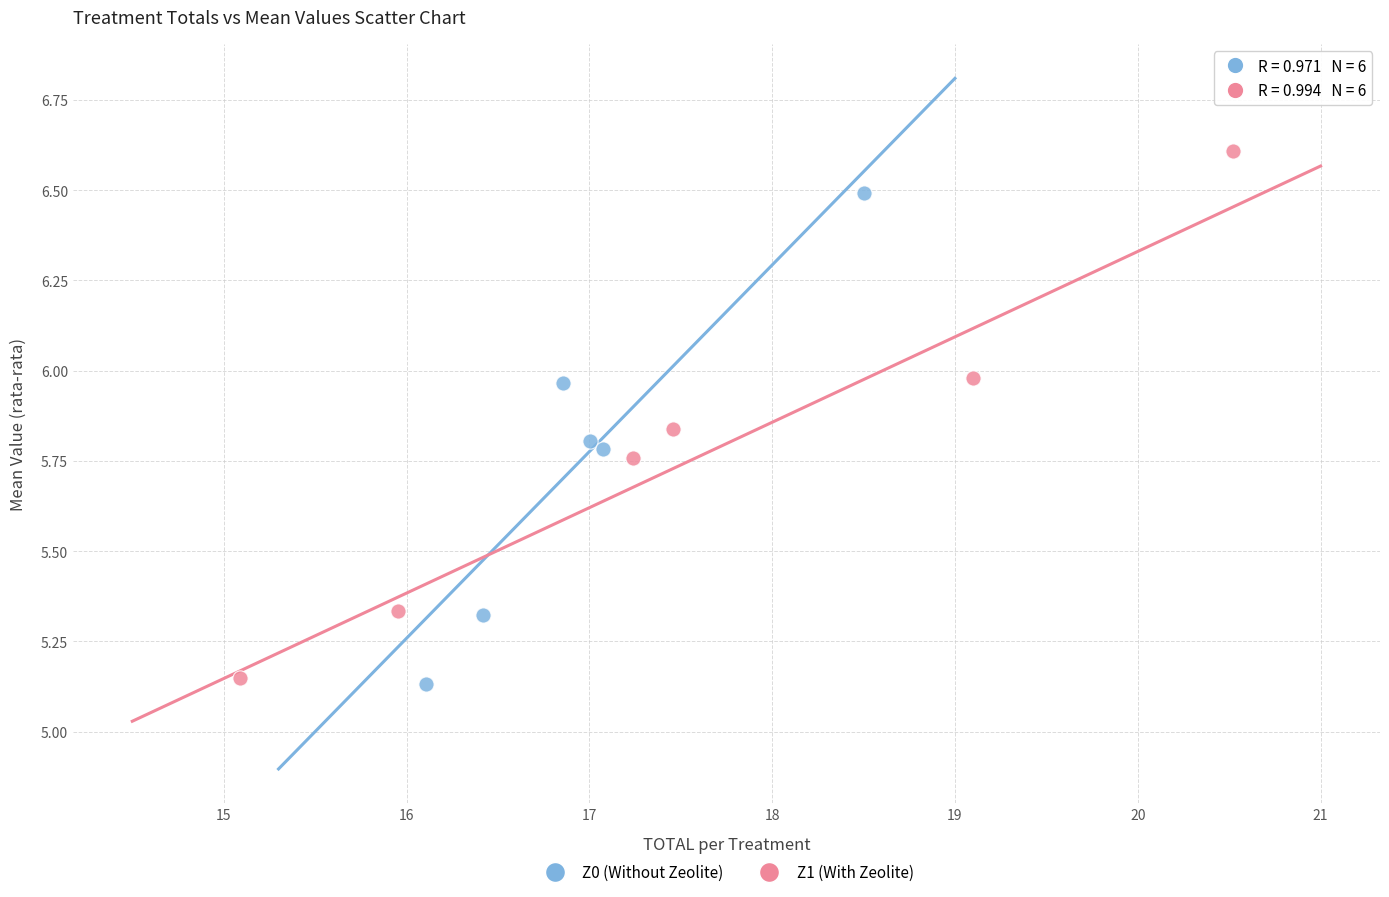

Which series reaches the maximum Y coordinate?

Z1 (With Zeolite)